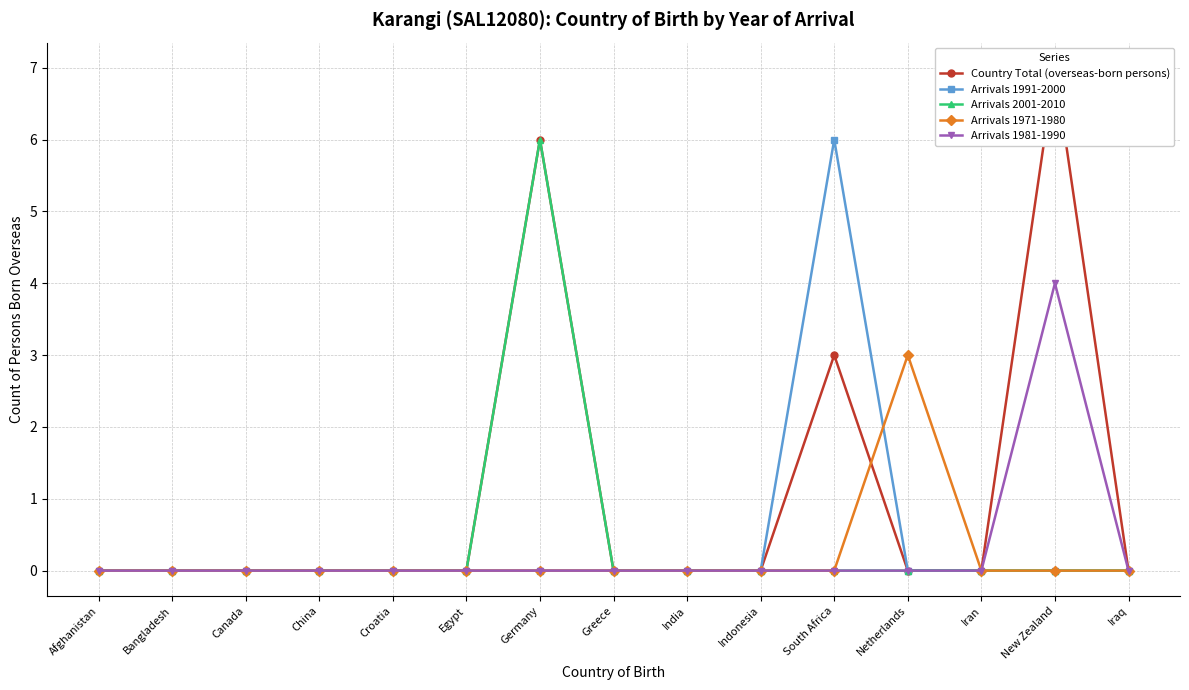

True or false: Country Total (overseas-born persons) and Arrivals 1991-2000 cross at least once.

False